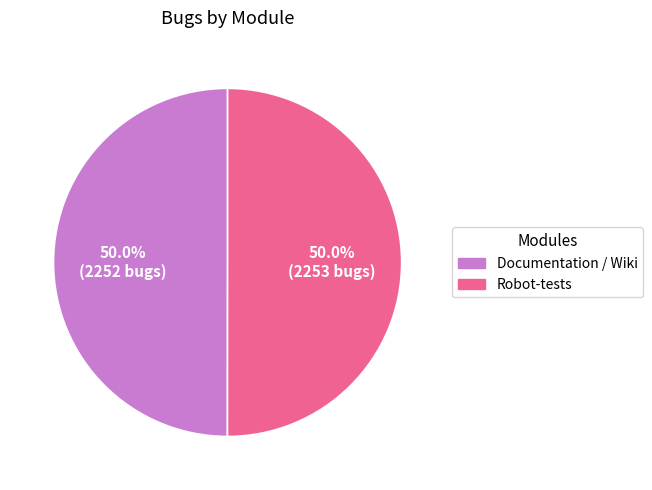

What is the total percentage of Documentation / Wiki and Robot-tests?

100.0%